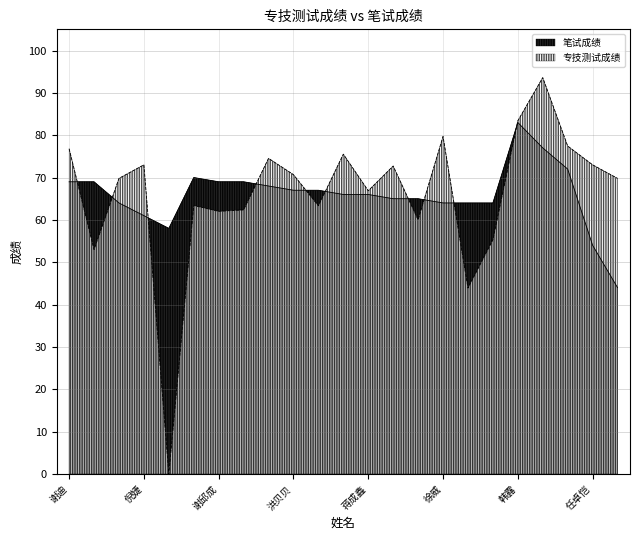

At 谢邱成, list the series in order from largest to smallest.

笔试成绩, 专技测试成绩